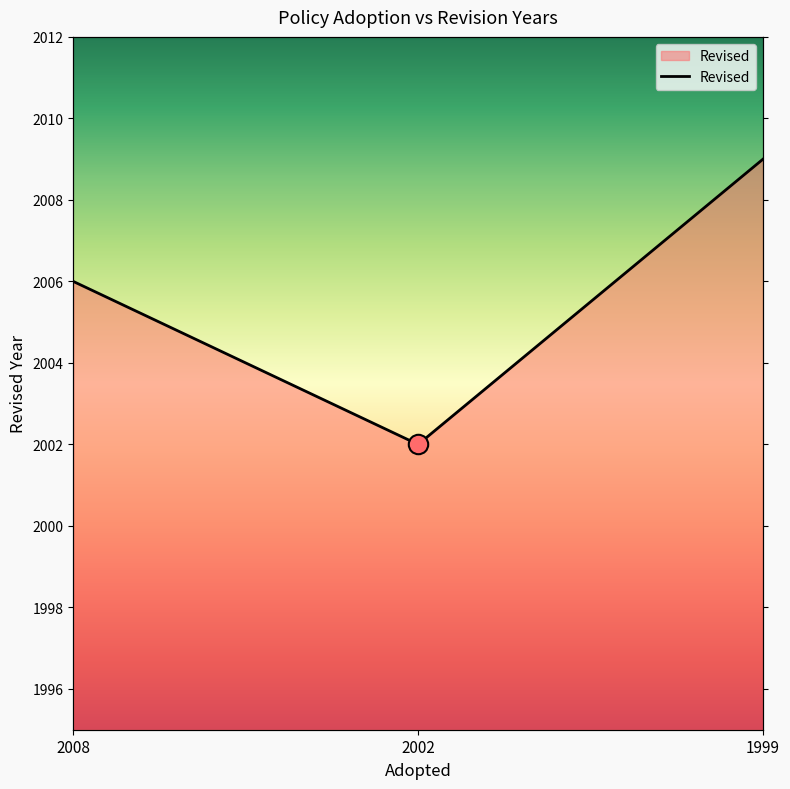

How many values are below 2006?

1